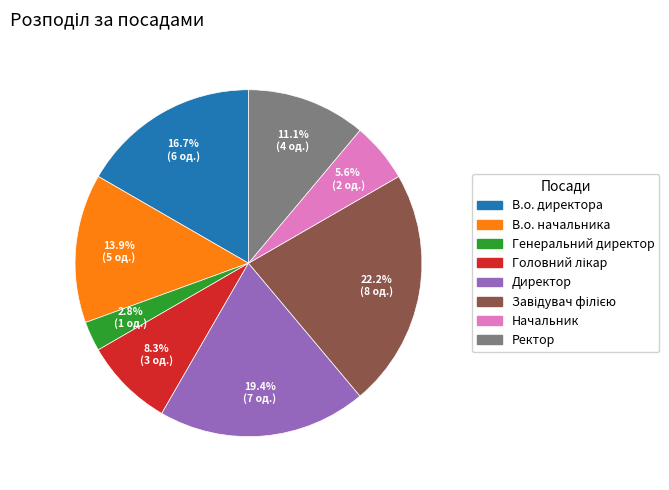

True or false: Генеральний директор accounts for 15% of the total.

False